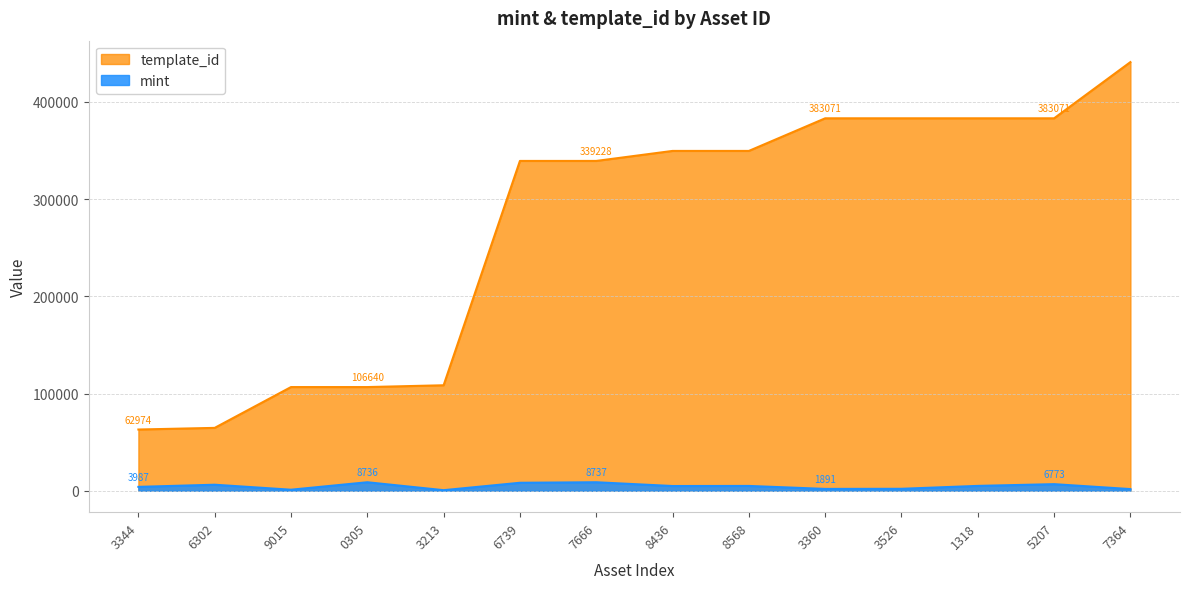

What is the spread (max minus min) of values at 0305?

97904